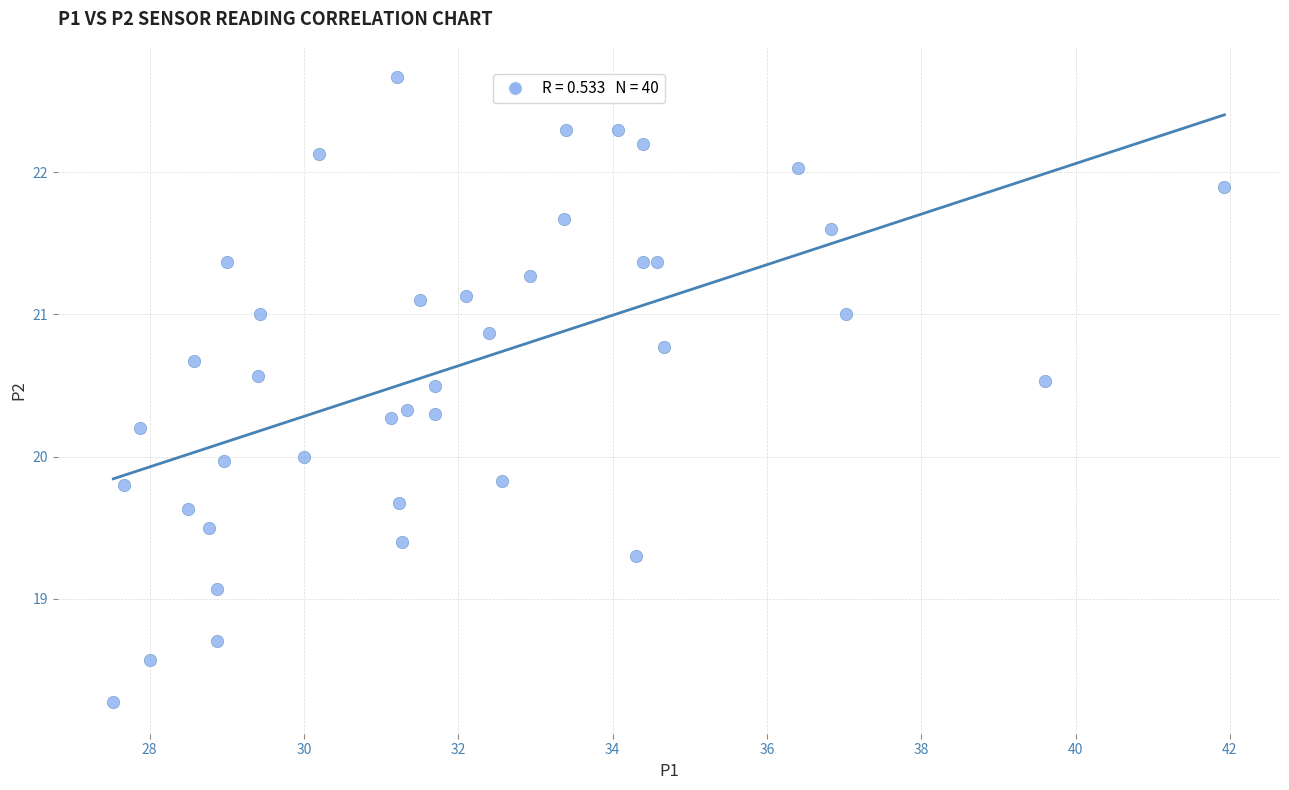

What is the range of Y values (max minus min)?

4.4